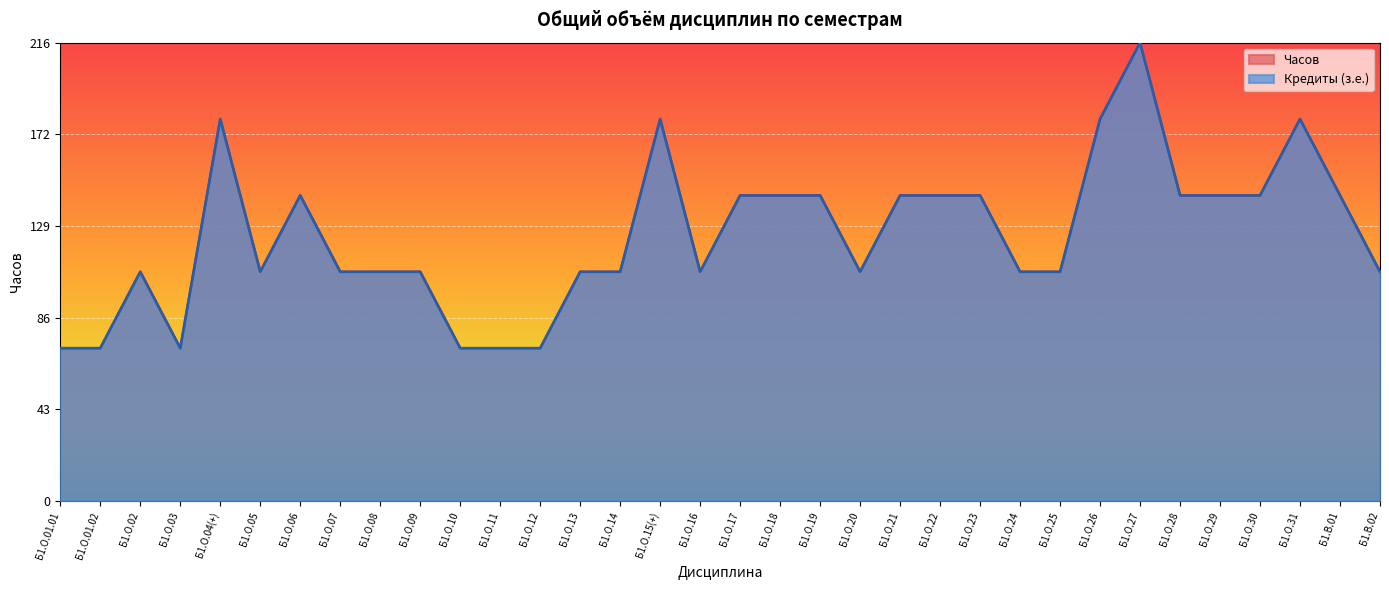

At how many categories does at least one series exceed 231?

1